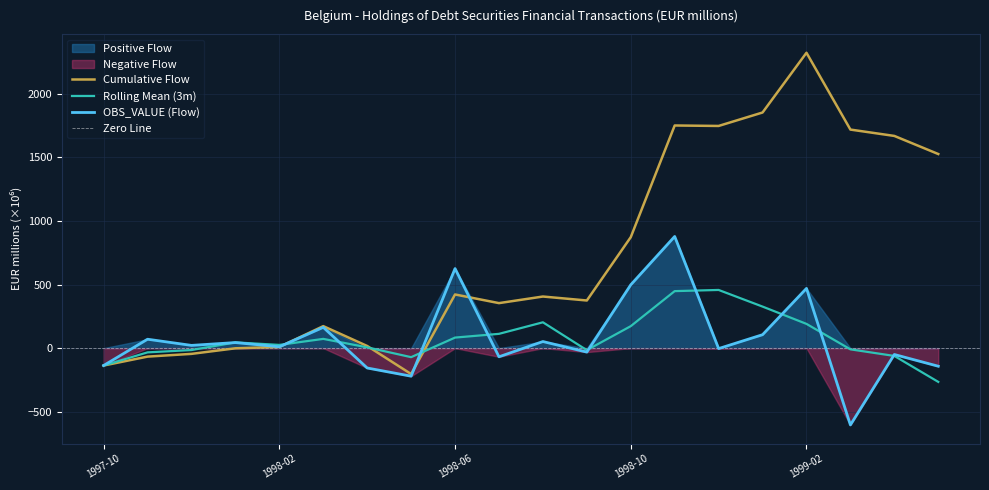

What is the total value across all series at 1998-04?

-156.2